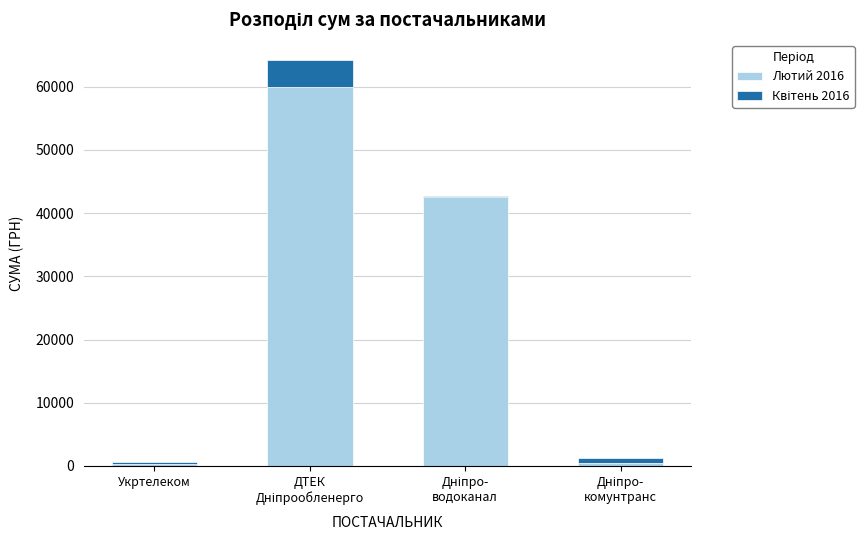

What is the maximum value for Лютий 2016?

59906.6